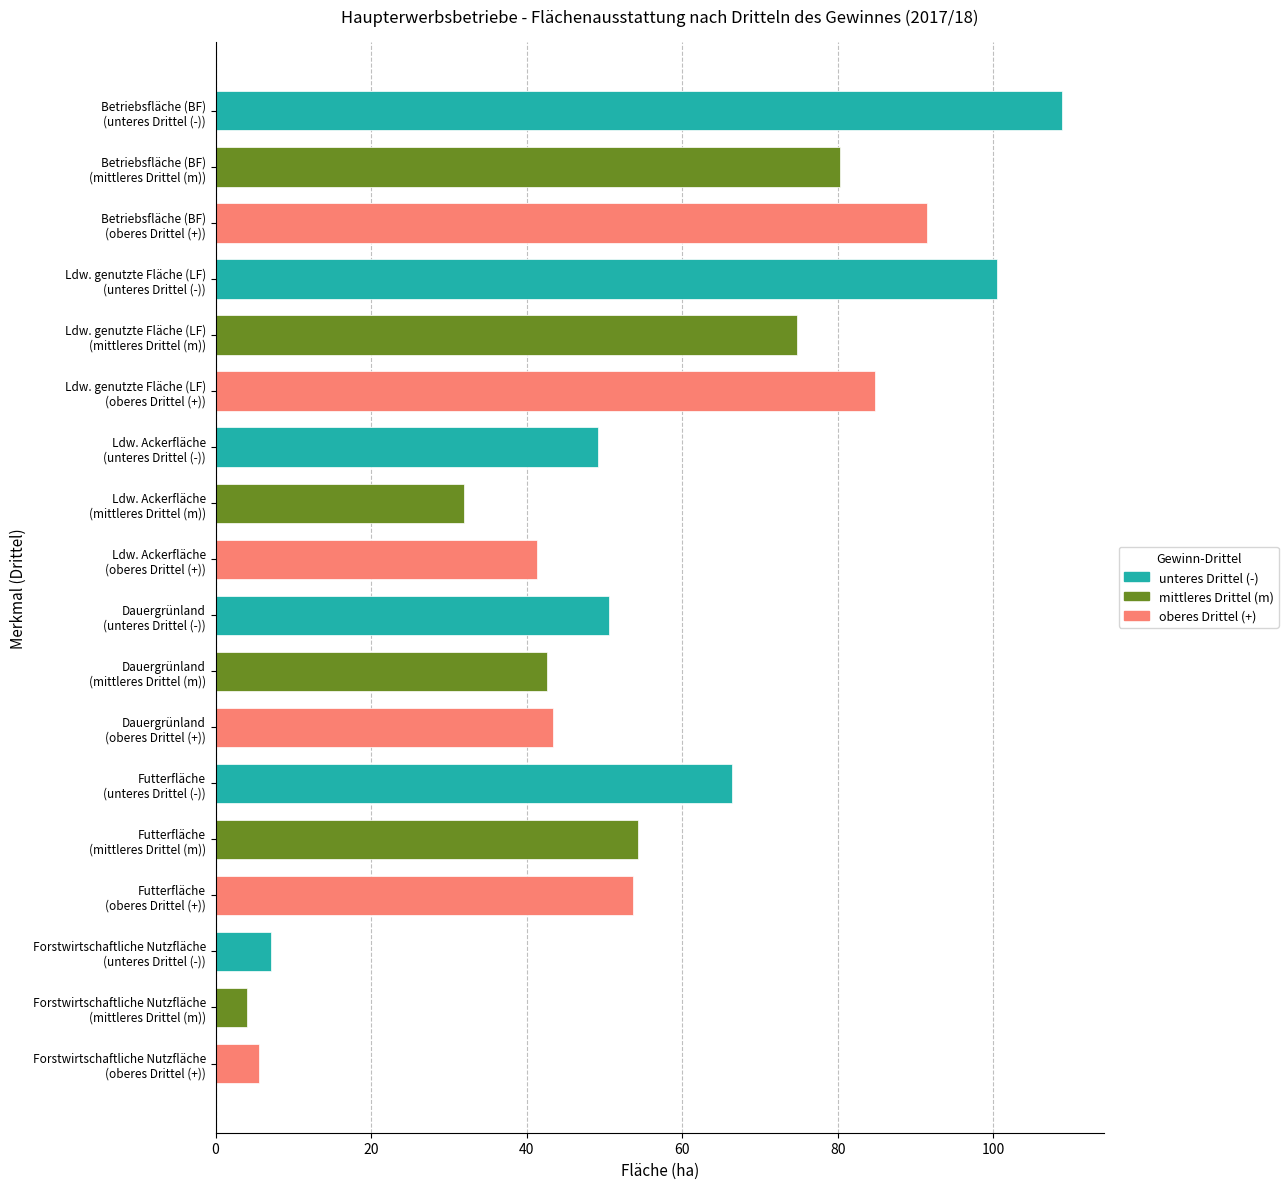

At which category does the chart reach its minimum across all series?

Forstwirtschaftliche Nutzfläche
(mittleres Drittel (m))